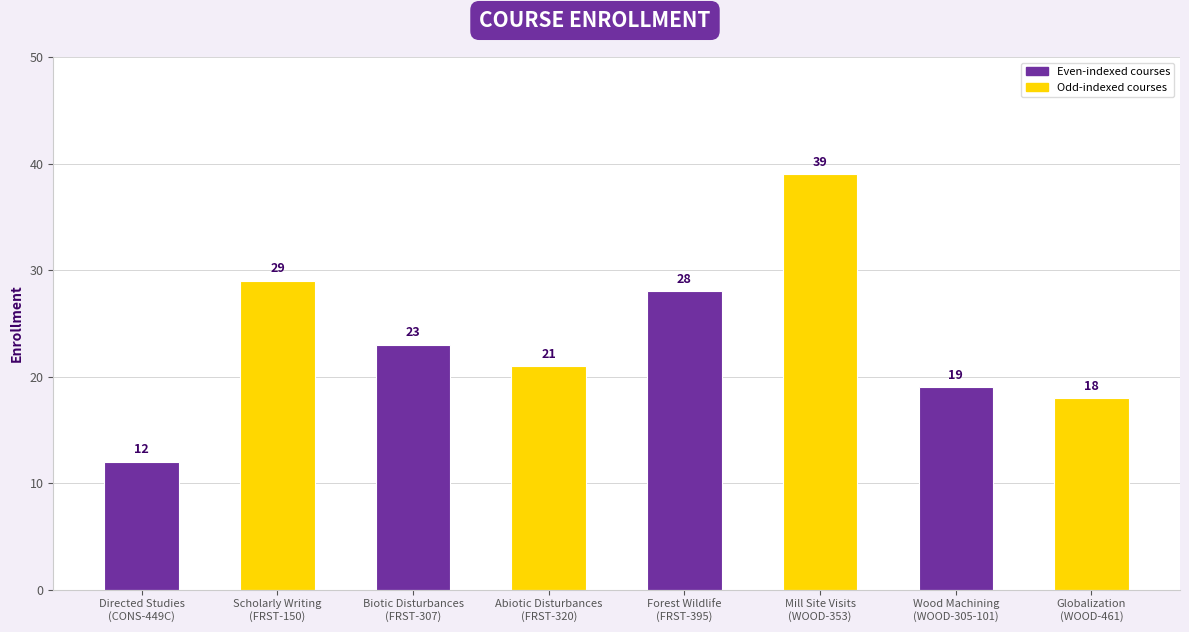

How many distinct data groups are displayed?

1